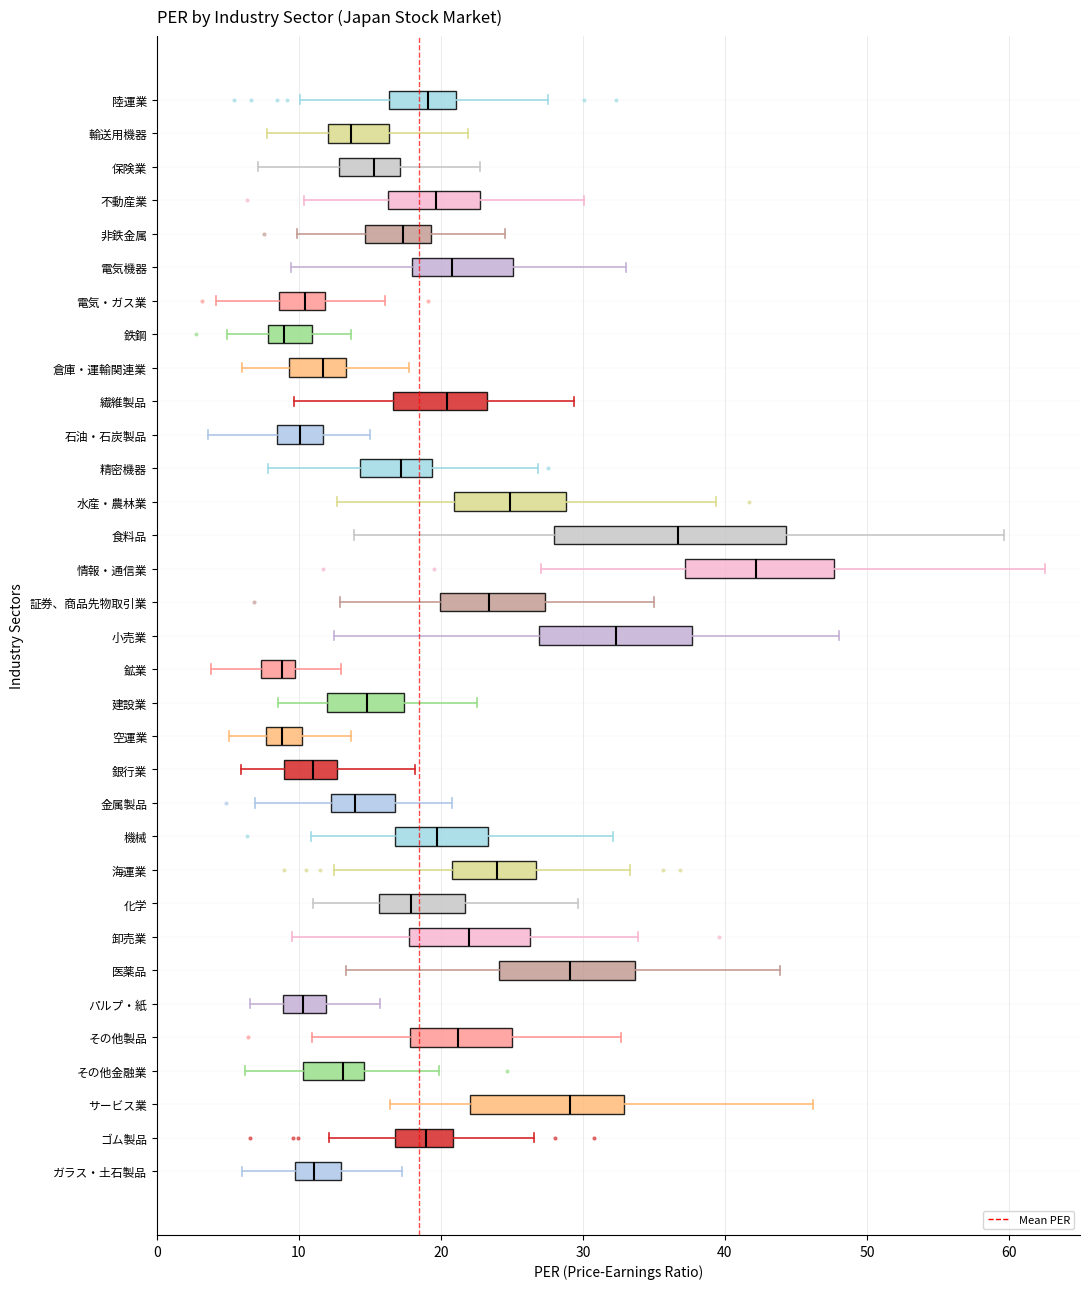

Reading bottom to top, transcribe this box plot: for each box, give where its median line is, the range the box spans, and where its two whiskers end, as read against the x-axis. The values are not printed on the chart, so give them approximately, as read against the axis.

ガラス・土石製品: median 11, box 10 to 13, whiskers 6 to 17
ゴム製品: median 19, box 17 to 21, whiskers 12 to 27
サービス業: median 29, box 22 to 33, whiskers 16 to 46
その他金融業: median 13, box 10 to 15, whiskers 6 to 20
その他製品: median 21, box 18 to 25, whiskers 11 to 33
パルプ・紙: median 10, box 9 to 12, whiskers 7 to 16
医薬品: median 29, box 24 to 34, whiskers 13 to 44
卸売業: median 22, box 18 to 26, whiskers 10 to 34
化学: median 18, box 16 to 22, whiskers 11 to 30
海運業: median 24, box 21 to 27, whiskers 13 to 33
機械: median 20, box 17 to 23, whiskers 11 to 32
金属製品: median 14, box 12 to 17, whiskers 7 to 21
銀行業: median 11, box 9 to 13, whiskers 6 to 18
空運業: median 9, box 8 to 10, whiskers 5 to 14
建設業: median 15, box 12 to 17, whiskers 9 to 23
鉱業: median 9, box 7 to 10, whiskers 4 to 13
小売業: median 32, box 27 to 38, whiskers 12 to 48
証券、商品先物取引業: median 23, box 20 to 27, whiskers 13 to 35
情報・通信業: median 42, box 37 to 48, whiskers 27 to 63
食料品: median 37, box 28 to 44, whiskers 14 to 60
水産・農林業: median 25, box 21 to 29, whiskers 13 to 39
精密機器: median 17, box 14 to 19, whiskers 8 to 27
石油・石炭製品: median 10, box 8 to 12, whiskers 4 to 15
繊維製品: median 20, box 17 to 23, whiskers 10 to 29
倉庫・運輸関連業: median 12, box 9 to 13, whiskers 6 to 18
鉄鋼: median 9, box 8 to 11, whiskers 5 to 14
電気・ガス業: median 10, box 9 to 12, whiskers 4 to 16
電気機器: median 21, box 18 to 25, whiskers 9 to 33
非鉄金属: median 17, box 15 to 19, whiskers 10 to 25
不動産業: median 20, box 16 to 23, whiskers 10 to 30
保険業: median 15, box 13 to 17, whiskers 7 to 23
輸送用機器: median 14, box 12 to 16, whiskers 8 to 22
陸運業: median 19, box 16 to 21, whiskers 10 to 28